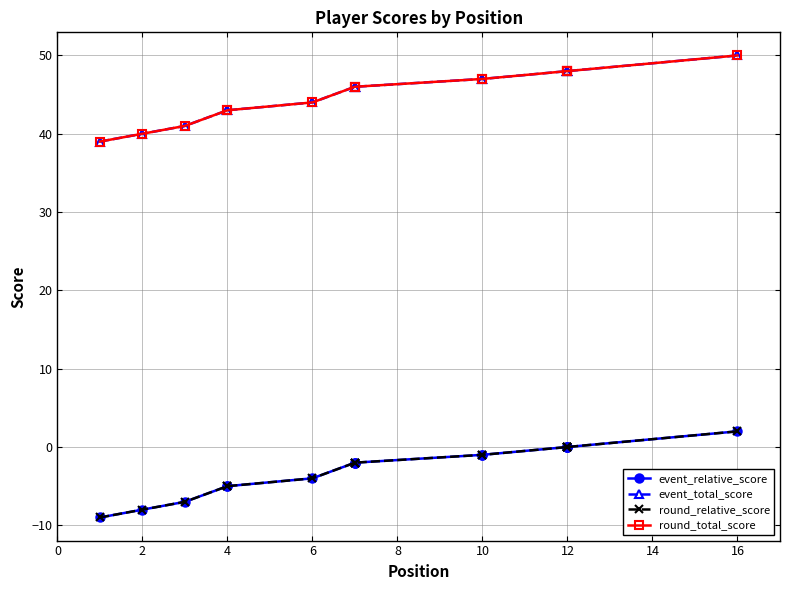

Which series has the widest spread of values?

event_relative_score